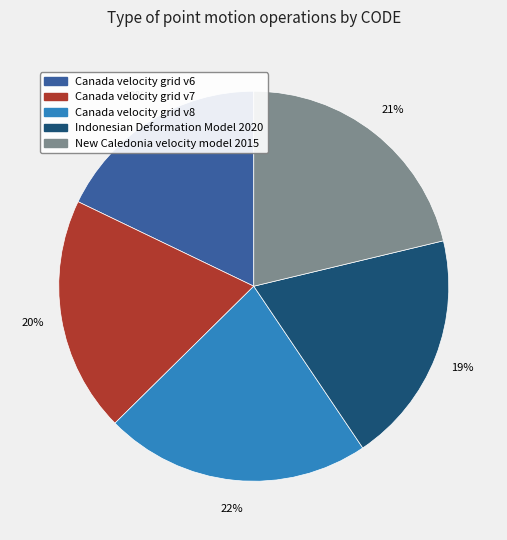

Is the sum of Indonesian Deformation Model 2020 and Canada velocity grid v8 greater than half?

No